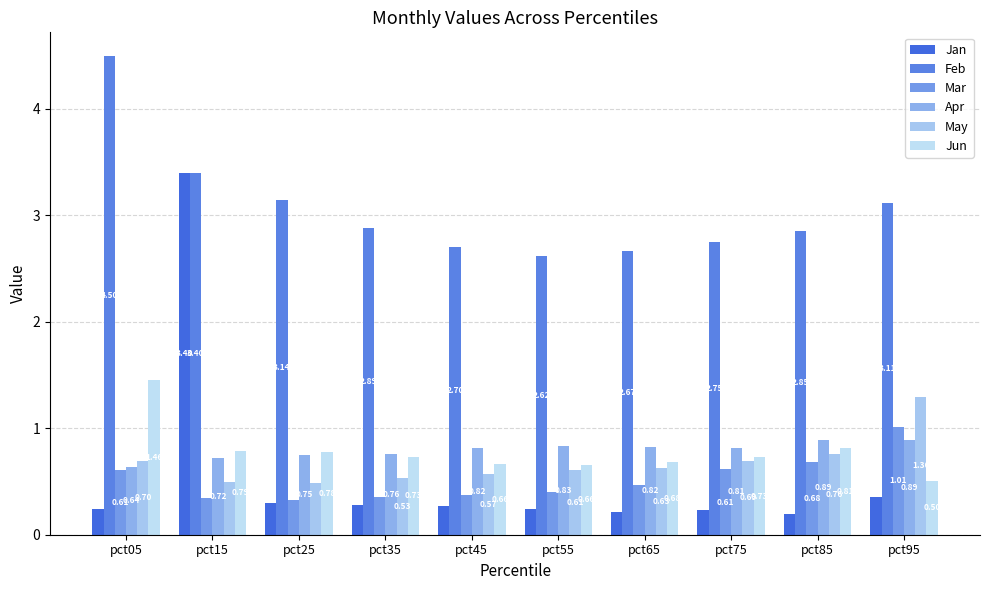

How many groups of bars are there?

10